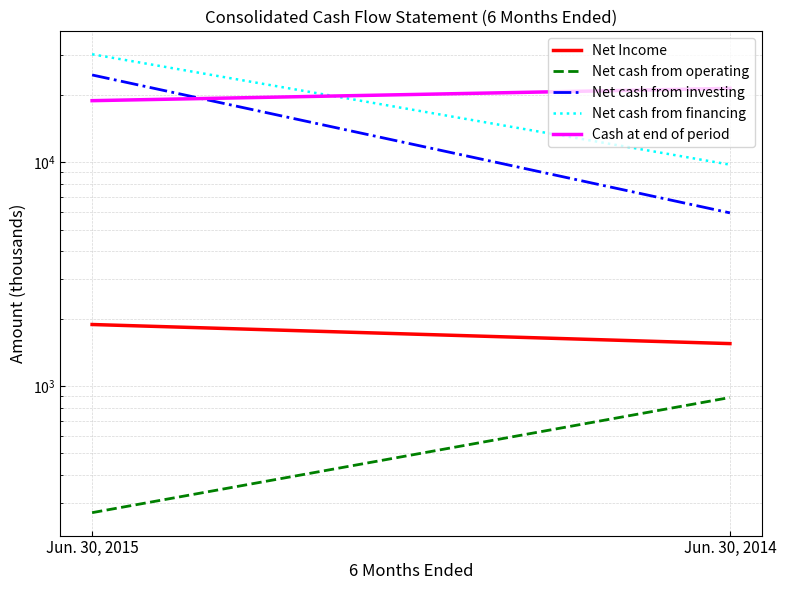

What is the difference between the Net cash from financing values at Jun. 30, 2015 and Jun. 30, 2014?

20609